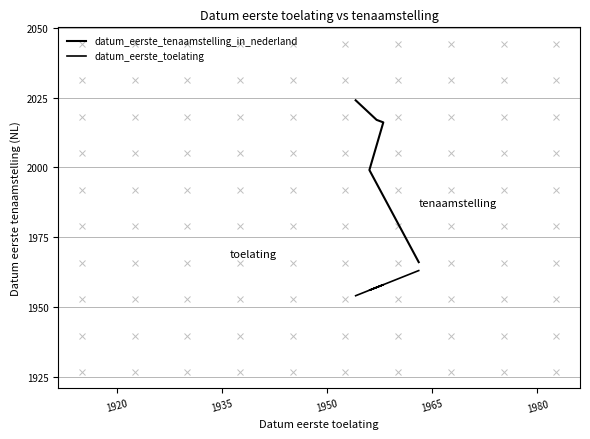

What is the sum of all datum_eerste_tenaamstelling_in_nederland values?

100222779